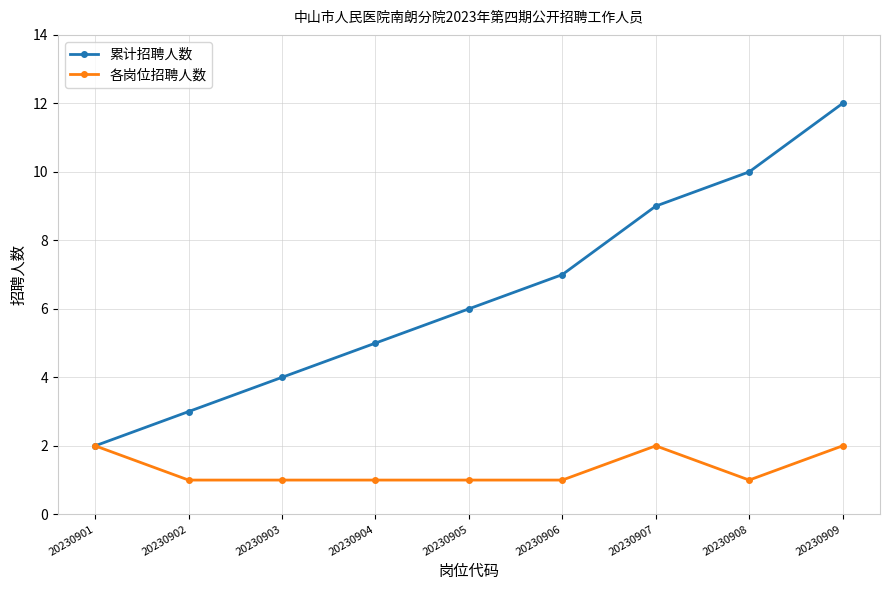

What is the difference between the 累计招聘人数 values at 20230903 and 20230907?

5